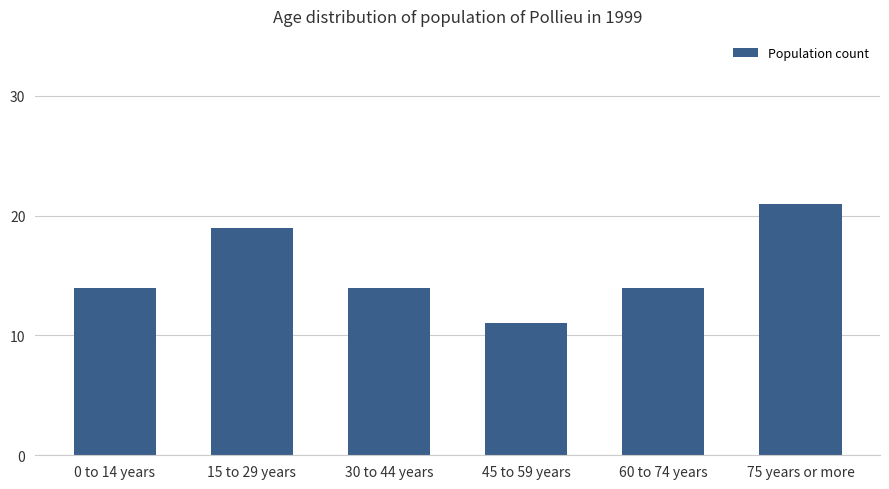

Read the value at 60 to 74 years.

14